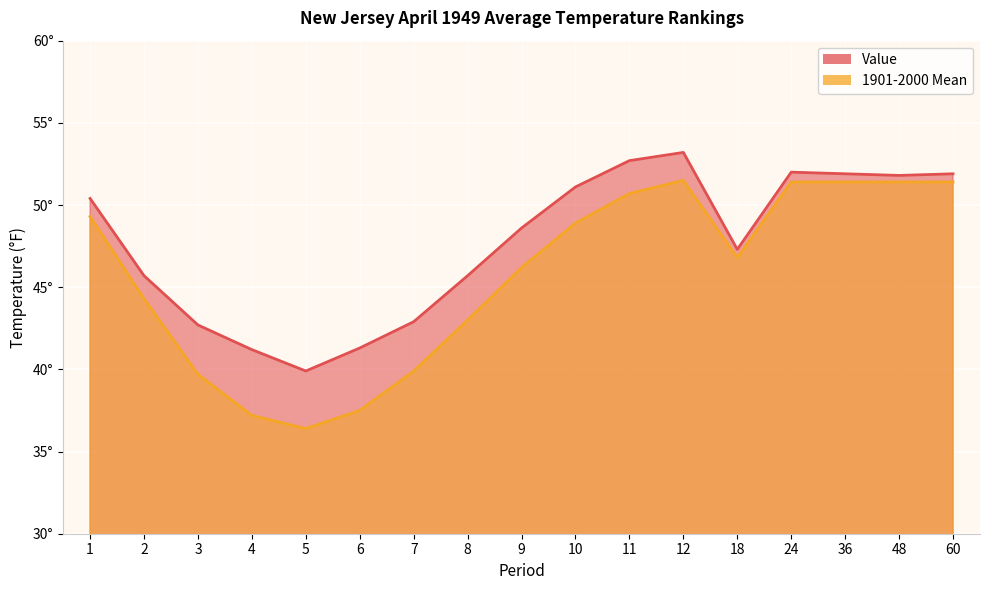

True or false: Value has a value of 69.2 at 60.

False